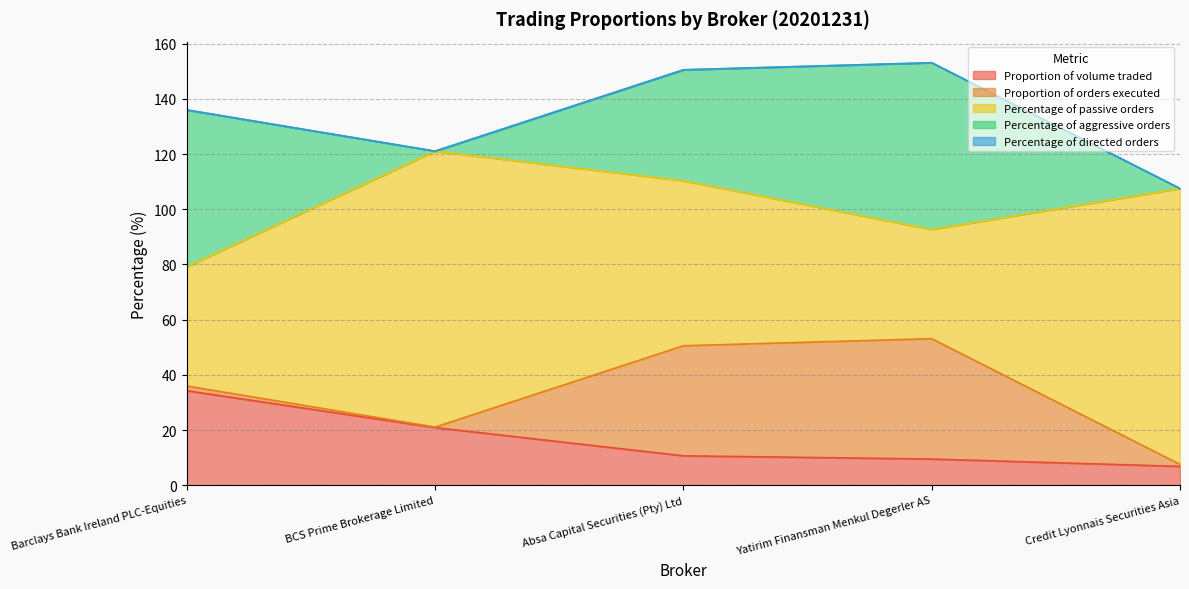

Which series changed the most between Barclays Bank Ireland PLC-Equities and Credit Lyonnais Securities Asia?

Percentage of passive orders